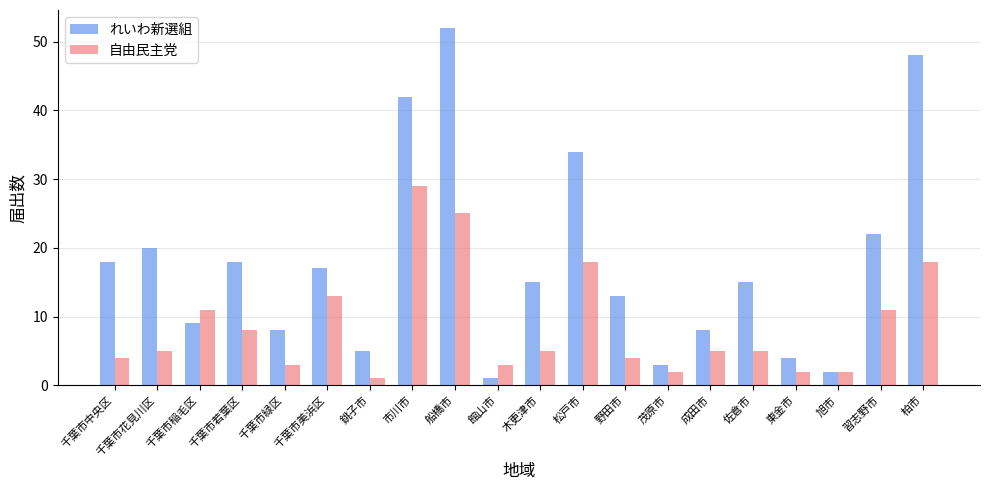

Which category has the highest value across all series?

船橋市